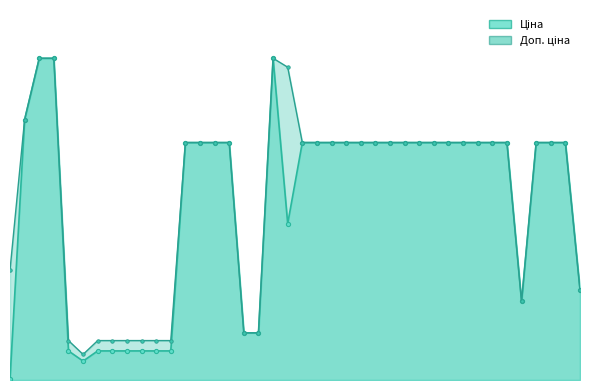

In Доп. ціна, how many points are higher than both neighbors (excluding endpoints)?

1